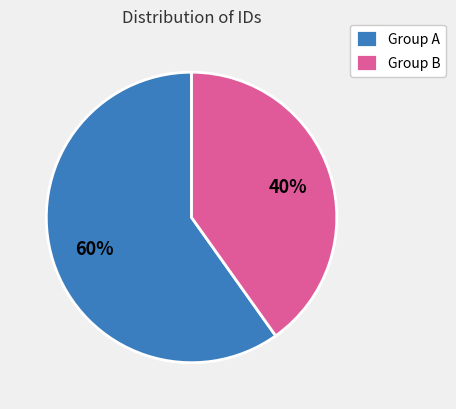

True or false: Group A accounts for 60% of the total.

True